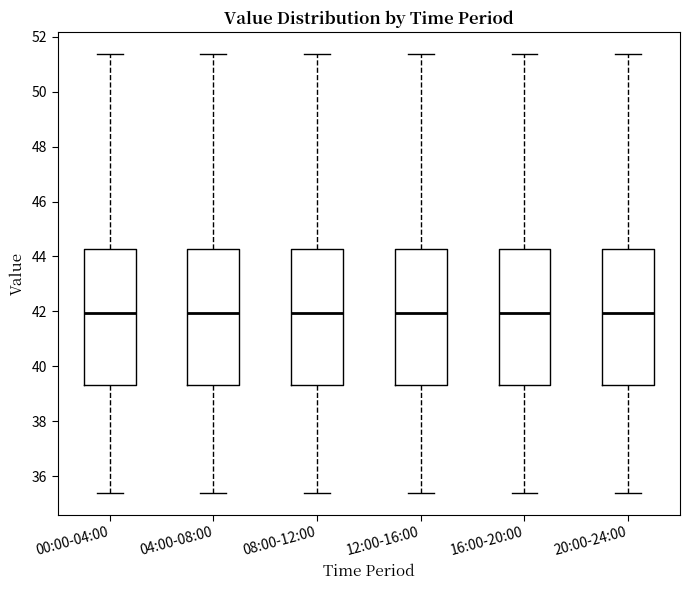

Reading left to right, read every box against the y-axis: the position of its median line, the range the box covers, and the ends of its whiskers. The values are not printed on the chart, so give them approximately, as read against the axis.

00:00-04:00: median 42.0, box 39.4 to 44.2, whiskers 35.4 to 51.4
04:00-08:00: median 42.0, box 39.4 to 44.2, whiskers 35.4 to 51.4
08:00-12:00: median 42.0, box 39.4 to 44.2, whiskers 35.4 to 51.4
12:00-16:00: median 42.0, box 39.4 to 44.2, whiskers 35.4 to 51.4
16:00-20:00: median 42.0, box 39.4 to 44.2, whiskers 35.4 to 51.4
20:00-24:00: median 42.0, box 39.4 to 44.2, whiskers 35.4 to 51.4